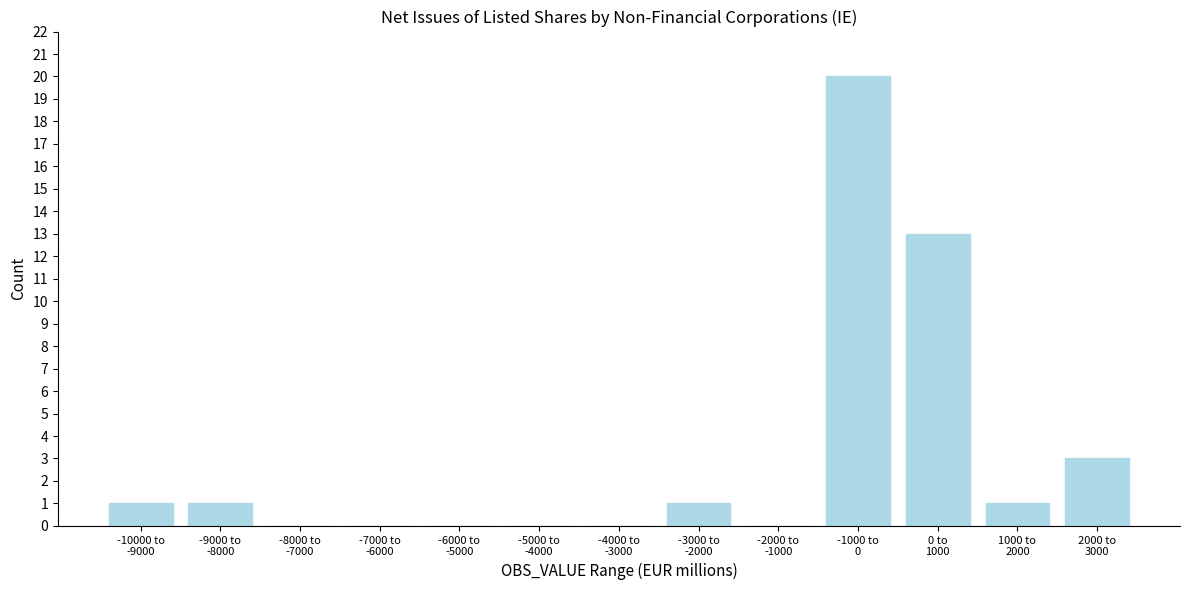

What is the maximum value shown in the chart?

20